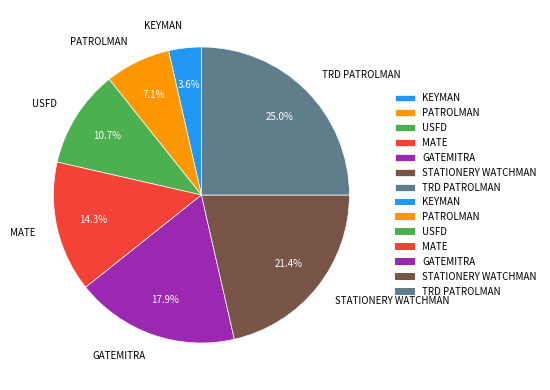

Approximately how many times larger is the value at MATE compared to KEYMAN?

4.0